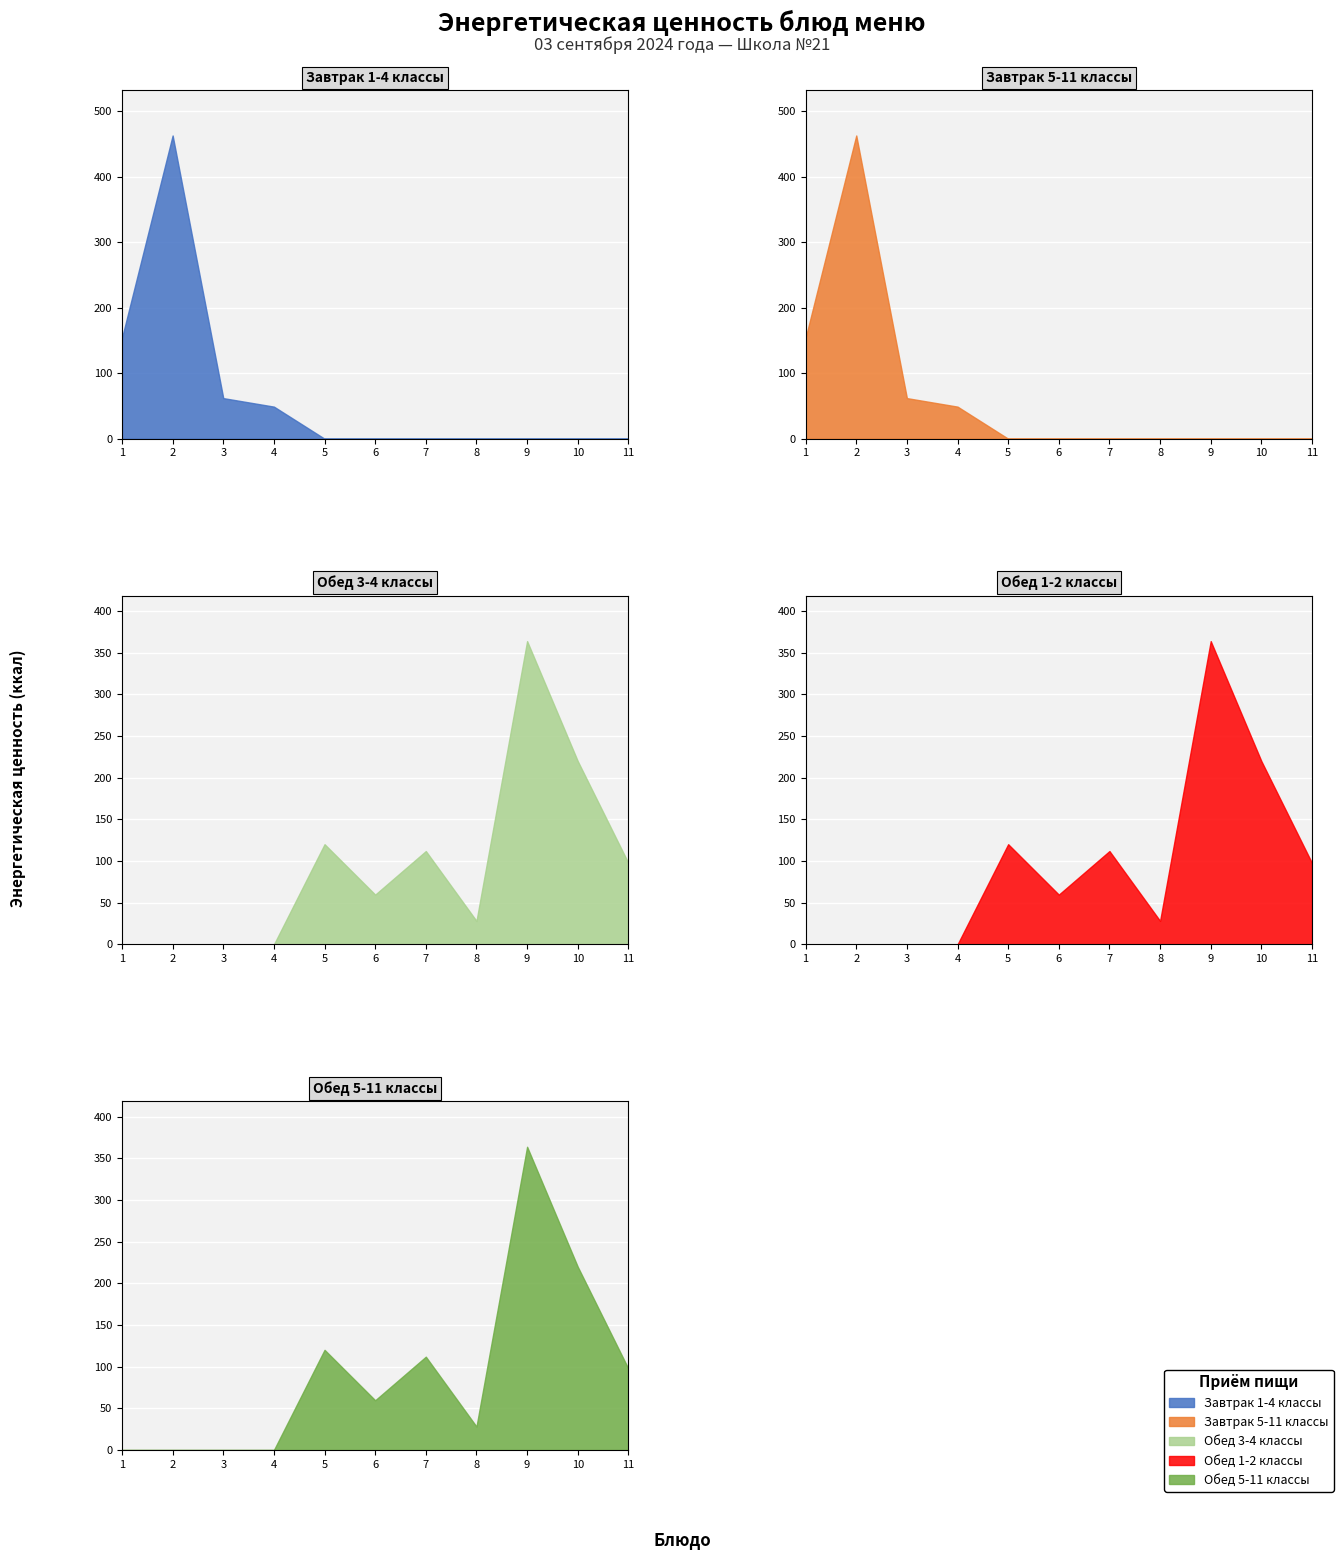

What are all the series names shown in the legend?

Завтрак 1-4 классы, Завтрак 5-11 классы, Обед 3-4 классы, Обед 1-2 классы, Обед 5-11 классы